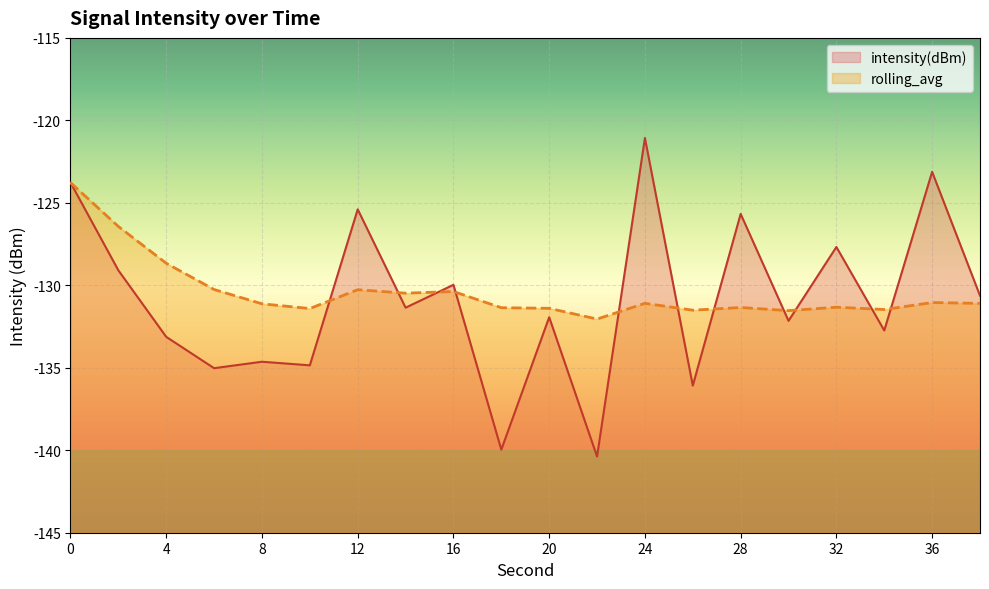

Is it true that rolling_avg equals -131.3 at 32?

True